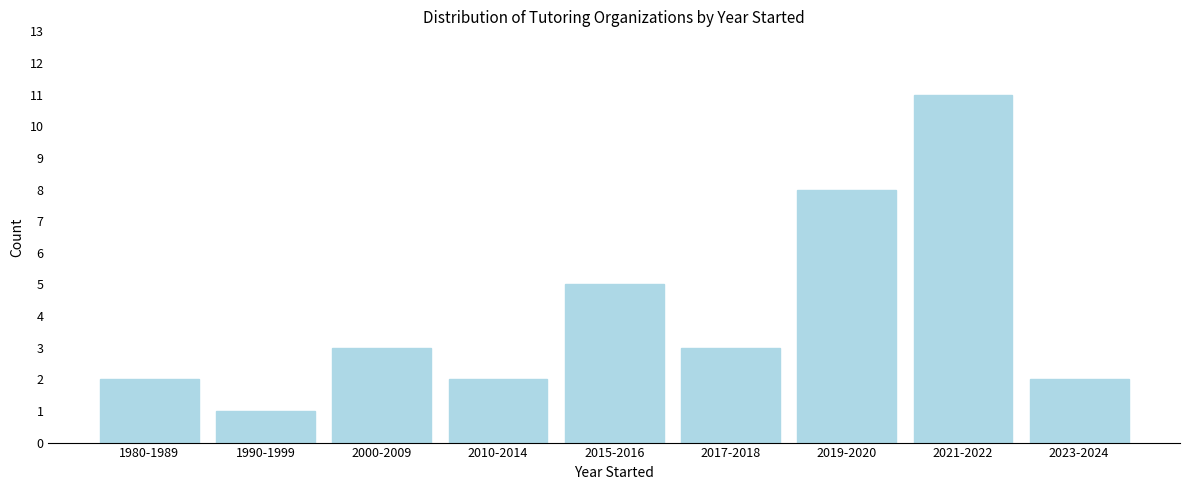

Reading right to left, transcribe all the data shown in this chart.

2023-2024=2	2021-2022=11	2019-2020=8	2017-2018=3	2015-2016=5	2010-2014=2	2000-2009=3	1990-1999=1	1980-1989=2